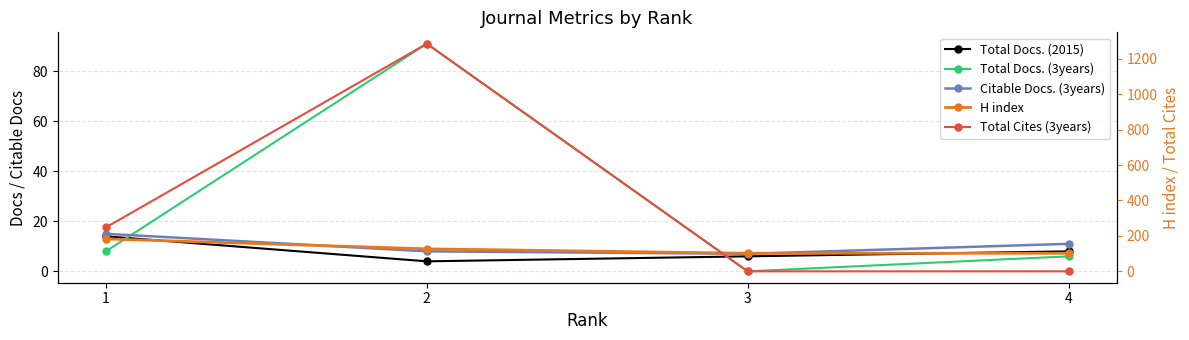

How many intersections are there between Citable Docs. (3years) and Total Docs. (3years)?

2